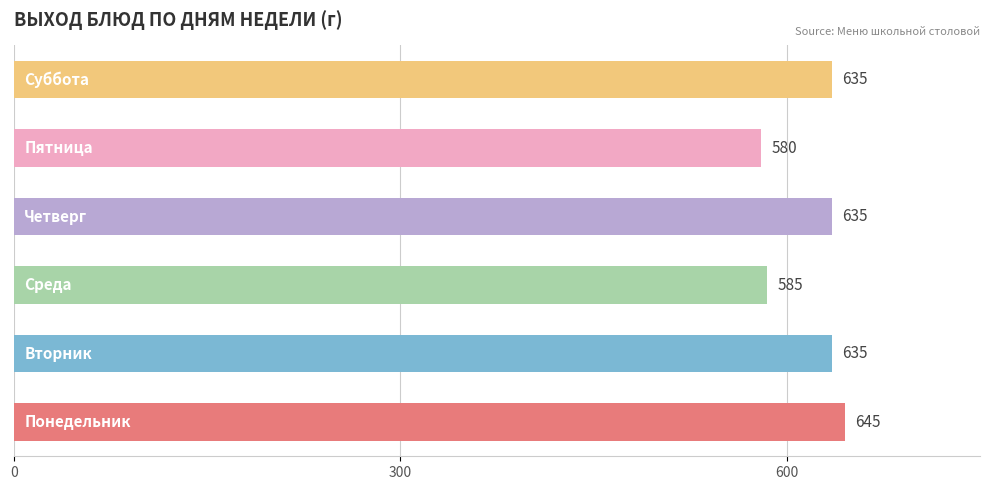

What is the difference between the second highest and second lowest values?

50